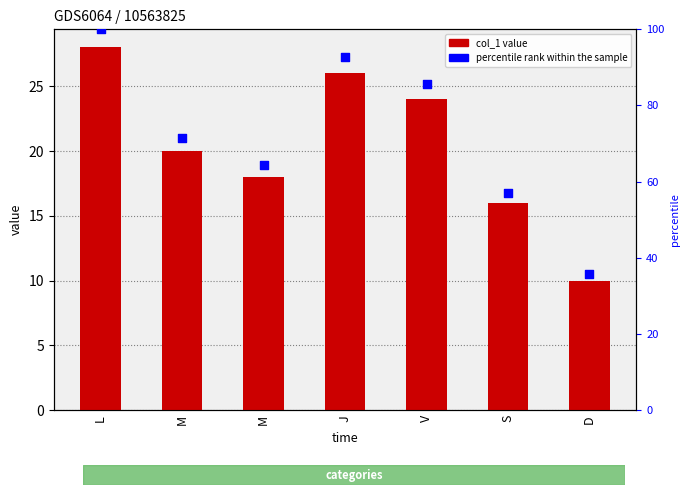

At which category is the sum across all series the highest?

L